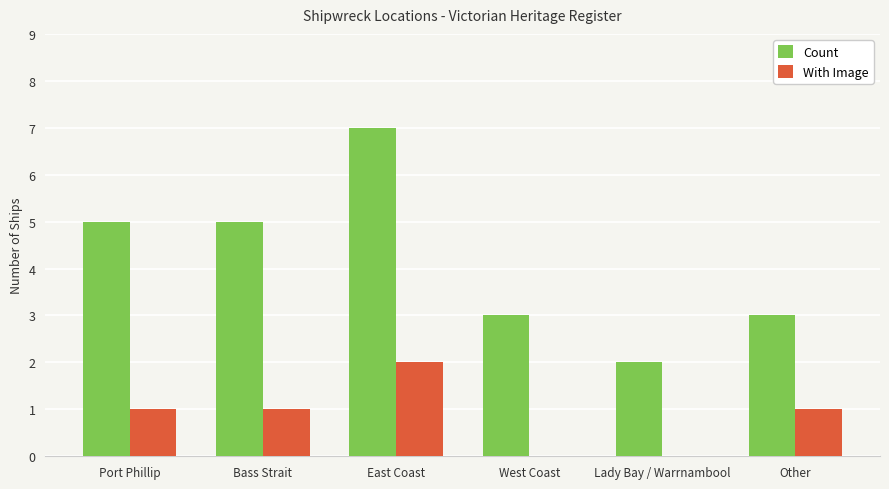

Which series has the largest range (max minus min)?

Count